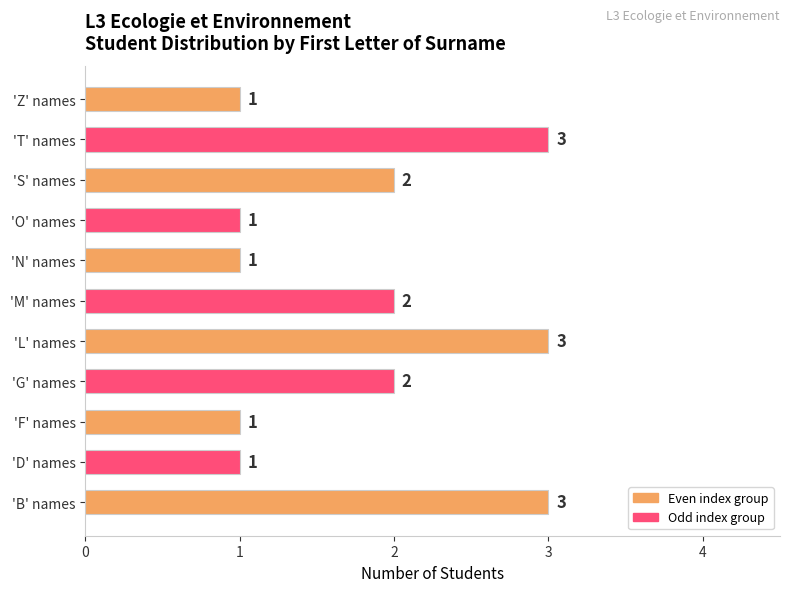

Count the values in the range 1 to 3.

11